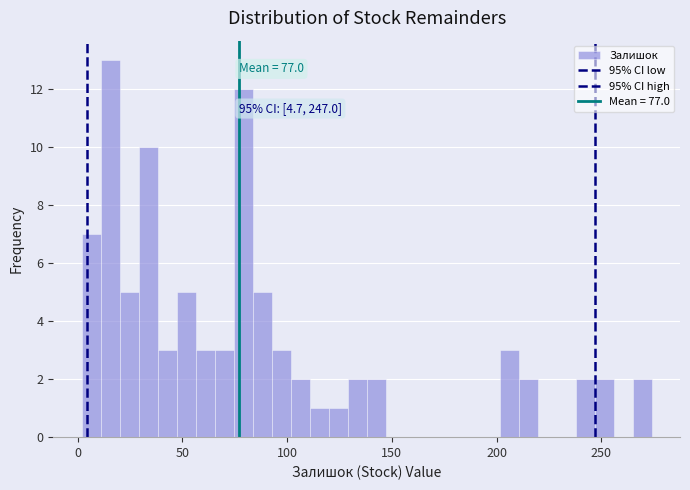

Read against the x-axis, roughly where is the centre of the tallest bar?

15